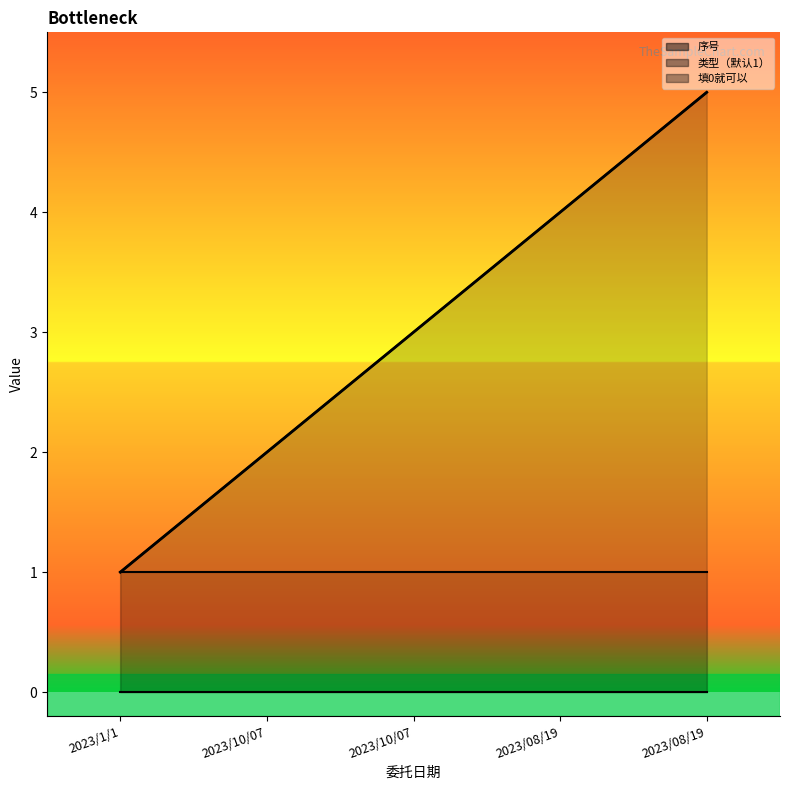

True or false: 序号 and 填0就可以 intersect in this chart.

False